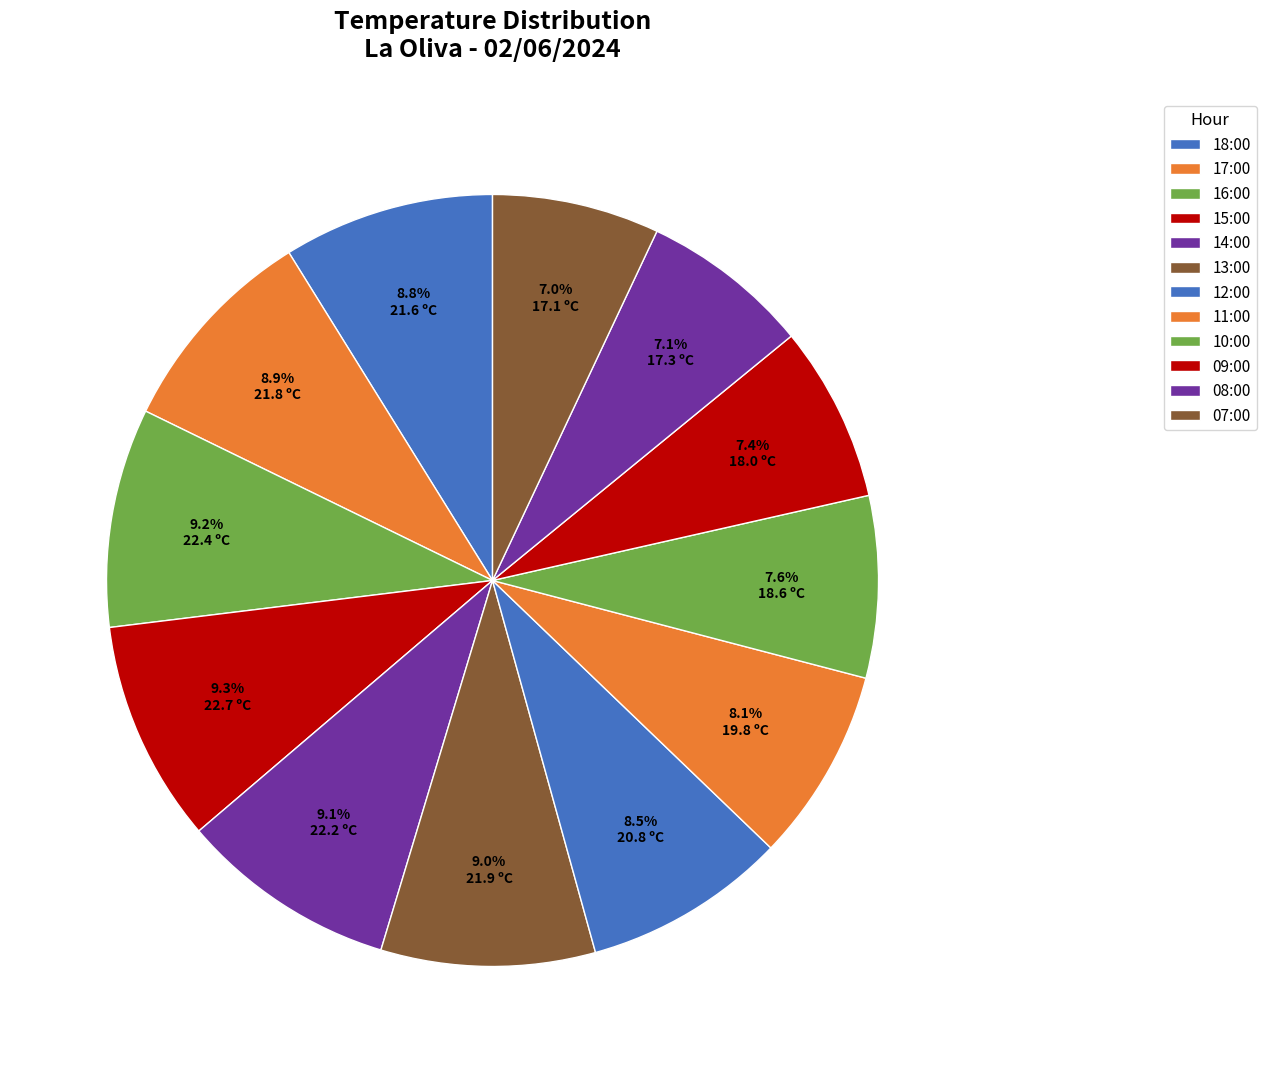

What is the ratio of the value at 10:00 to the value at 18:00?

0.9